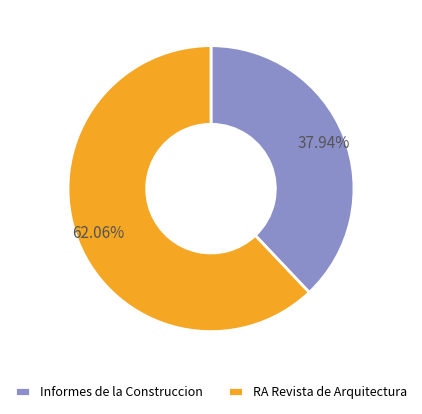

To the nearest percent, what is the difference between the largest and smallest slice percentages?

24%